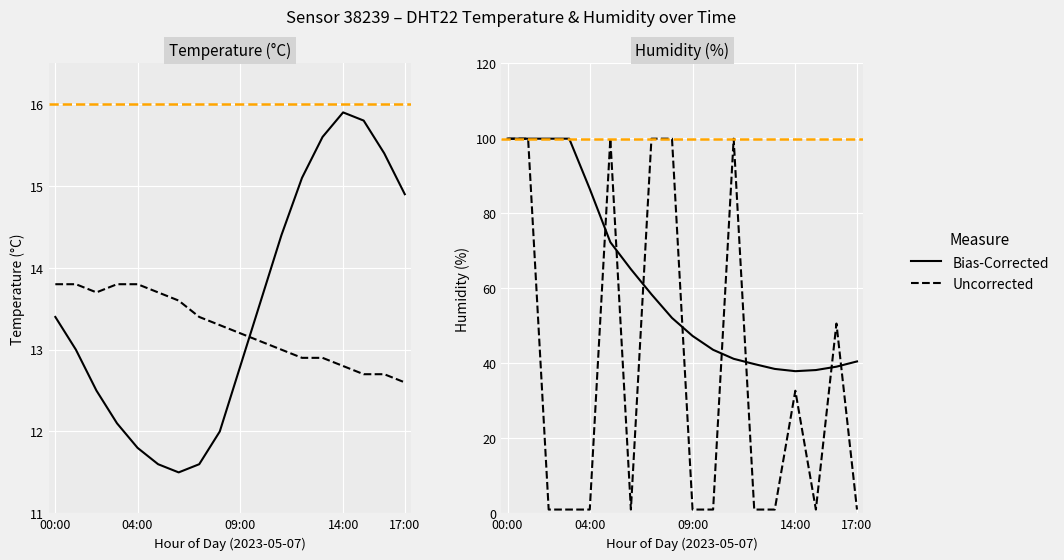

How many interior local peaks does the temperature series have?

1